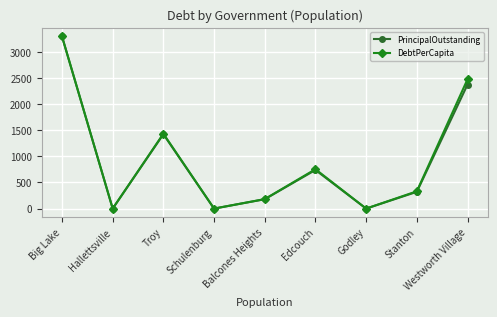

True or false: DebtPerCapita has more than 1 interior local peaks.

True